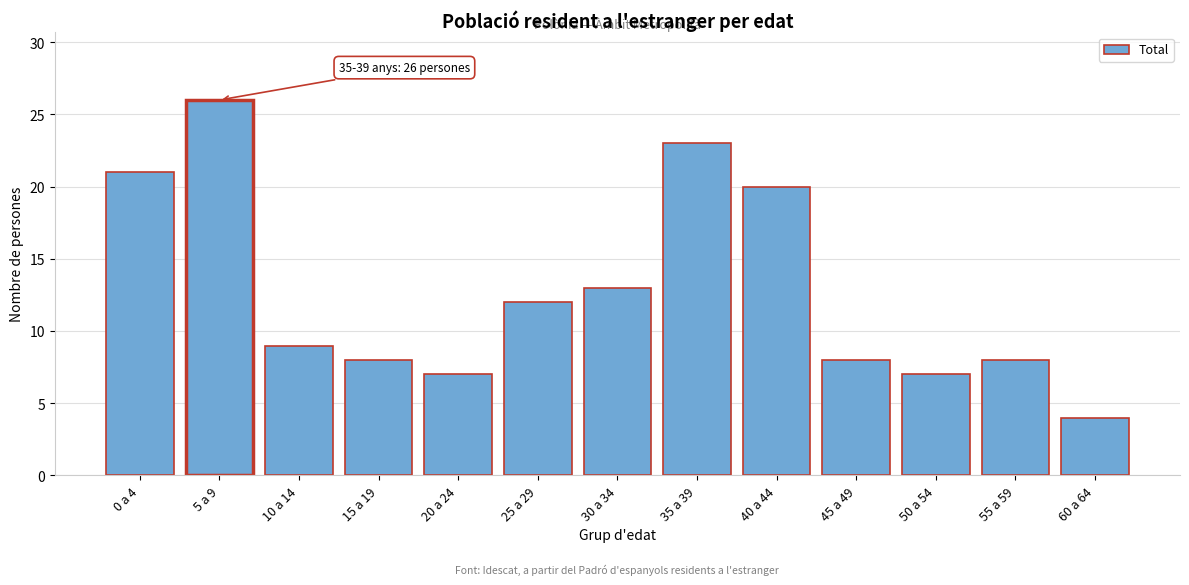

Reading right to left, transcribe all the data shown in this chart.

60 a 64=4	55 a 59=8	50 a 54=7	45 a 49=8	40 a 44=20	35 a 39=23	30 a 34=13	25 a 29=12	20 a 24=7	15 a 19=8	10 a 14=9	5 a 9=26	0 a 4=21